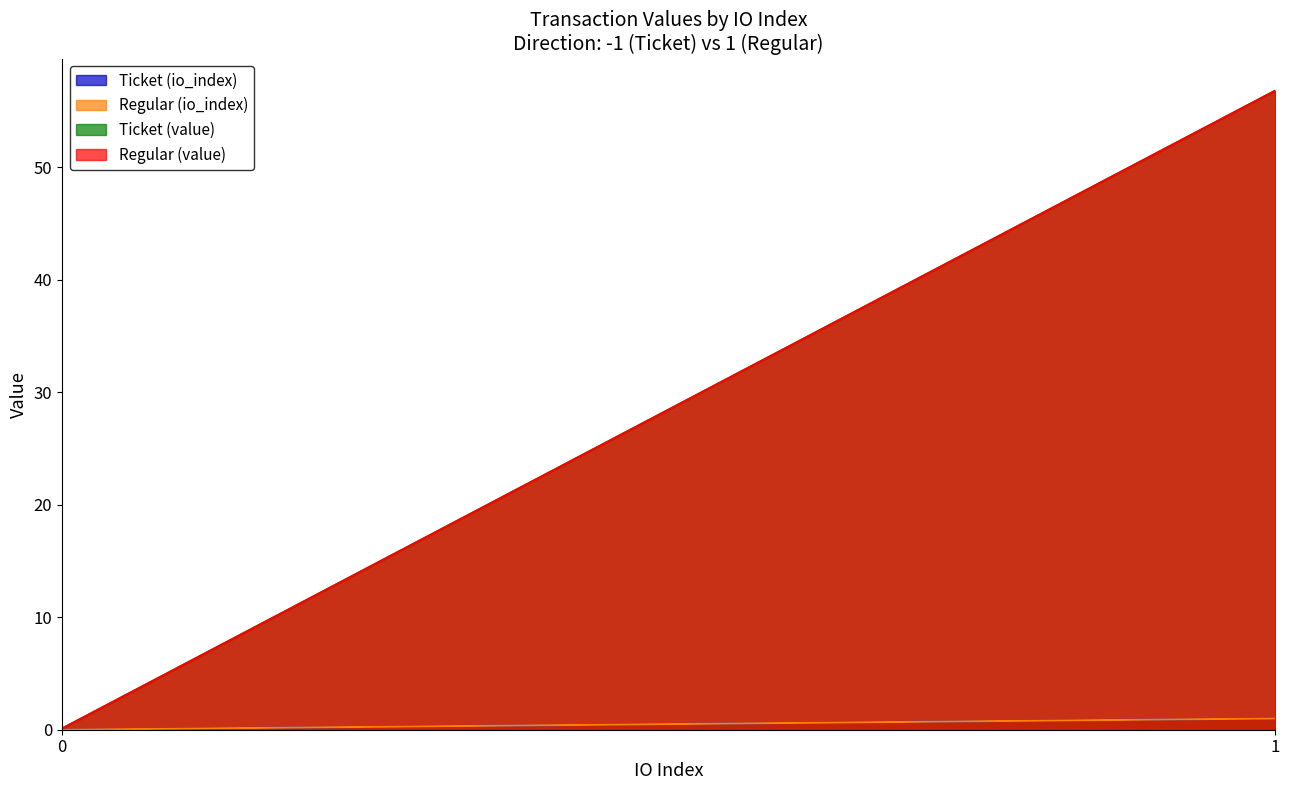

Which category has the highest value in the Ticket (io_index) series?

1